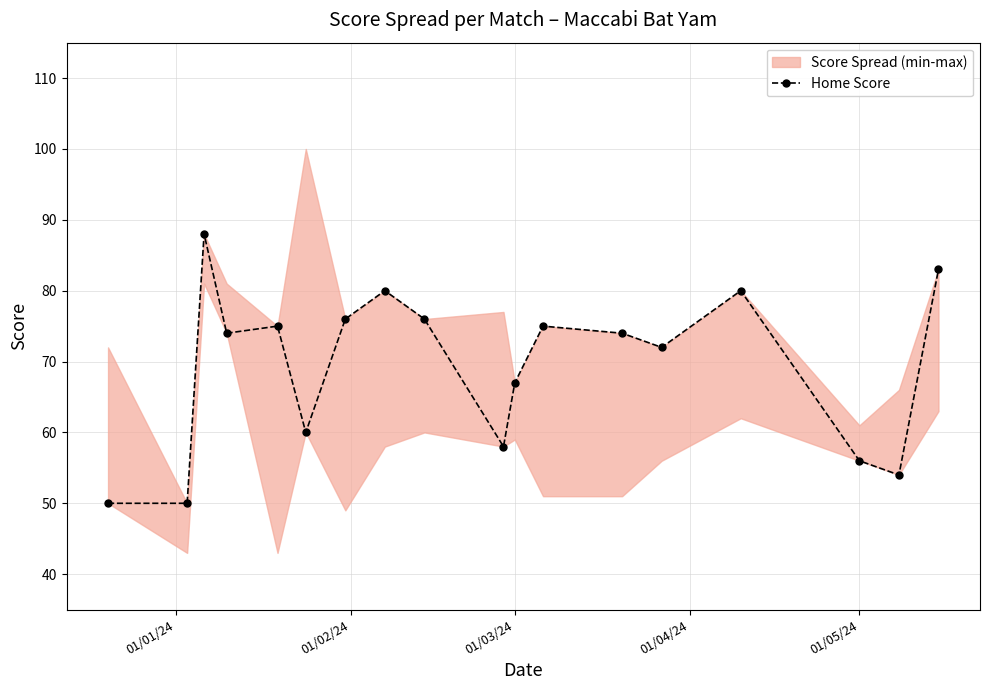

Is this an area chart (filled region under the line)?

No